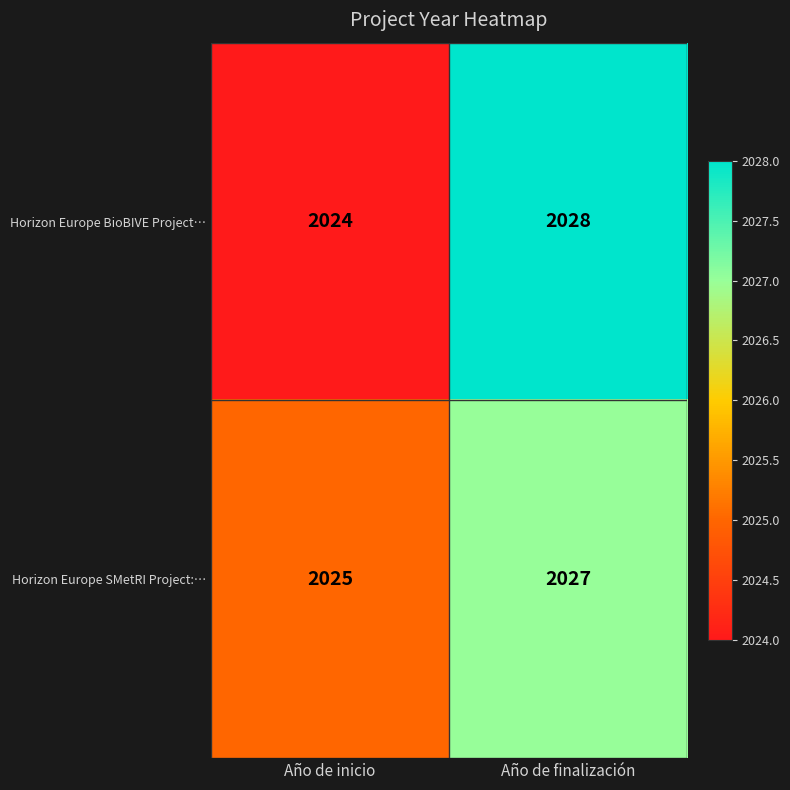

Is it true that Horizon Europe SMetRI Project:… equals 816 at Año de inicio?

False